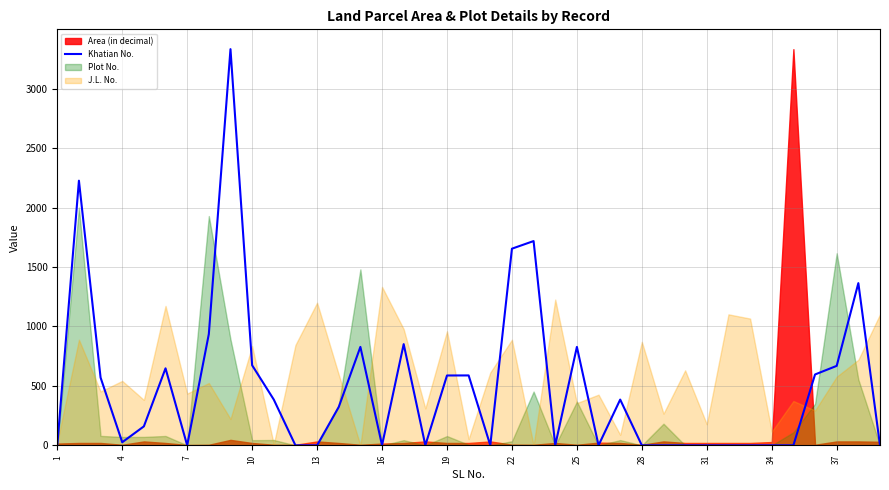

How many points are higher than both their immediate neighbors (excluding endpoints)?

10